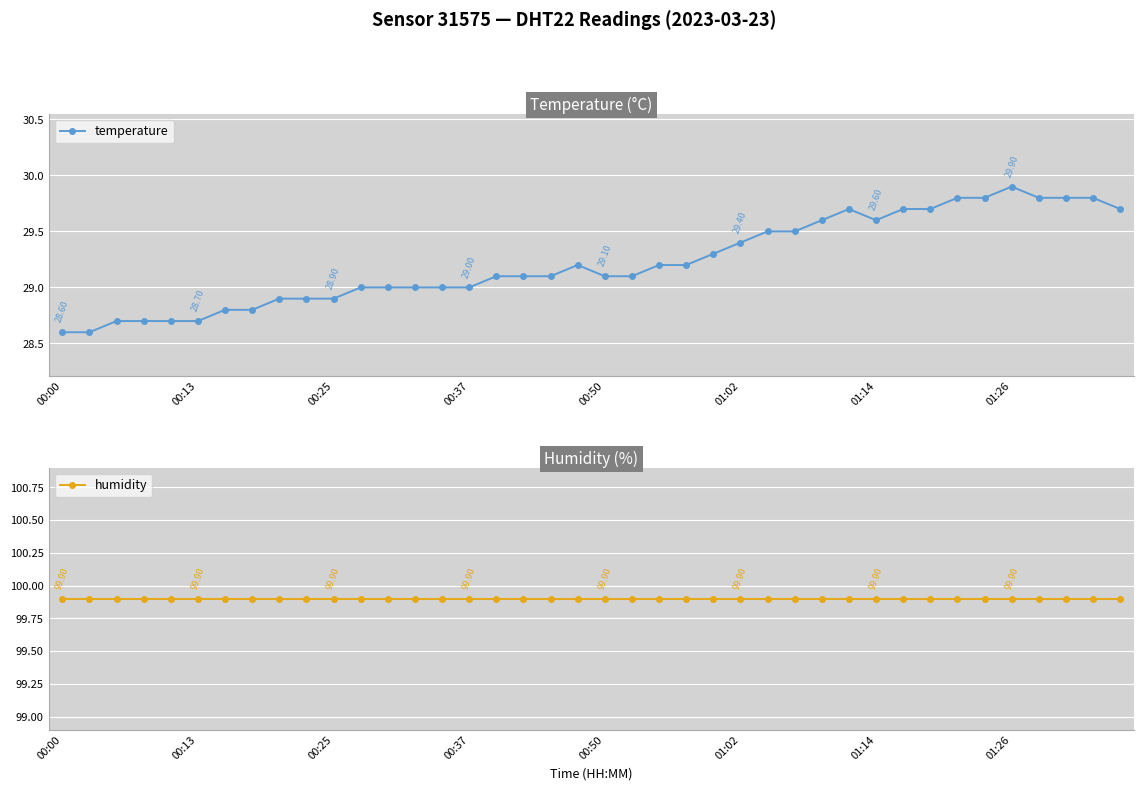

Reading left to right, transcribe all the data shown in this chart.

temperature: 28.6	28.6	28.7	28.7	28.7	28.7	28.8	28.8	28.9	28.9	28.9	29.0	29.0	29.0	29.0	29.0	29.1	29.1	29.1	29.2	29.1	29.1	29.2	29.2	29.3	29.4	29.5	29.5	29.6	29.7	29.6	29.7	29.7	29.8	29.8	29.9	29.8	29.8	29.8	29.7
humidity: 99.9	99.9	99.9	99.9	99.9	99.9	99.9	99.9	99.9	99.9	99.9	99.9	99.9	99.9	99.9	99.9	99.9	99.9	99.9	99.9	99.9	99.9	99.9	99.9	99.9	99.9	99.9	99.9	99.9	99.9	99.9	99.9	99.9	99.9	99.9	99.9	99.9	99.9	99.9	99.9